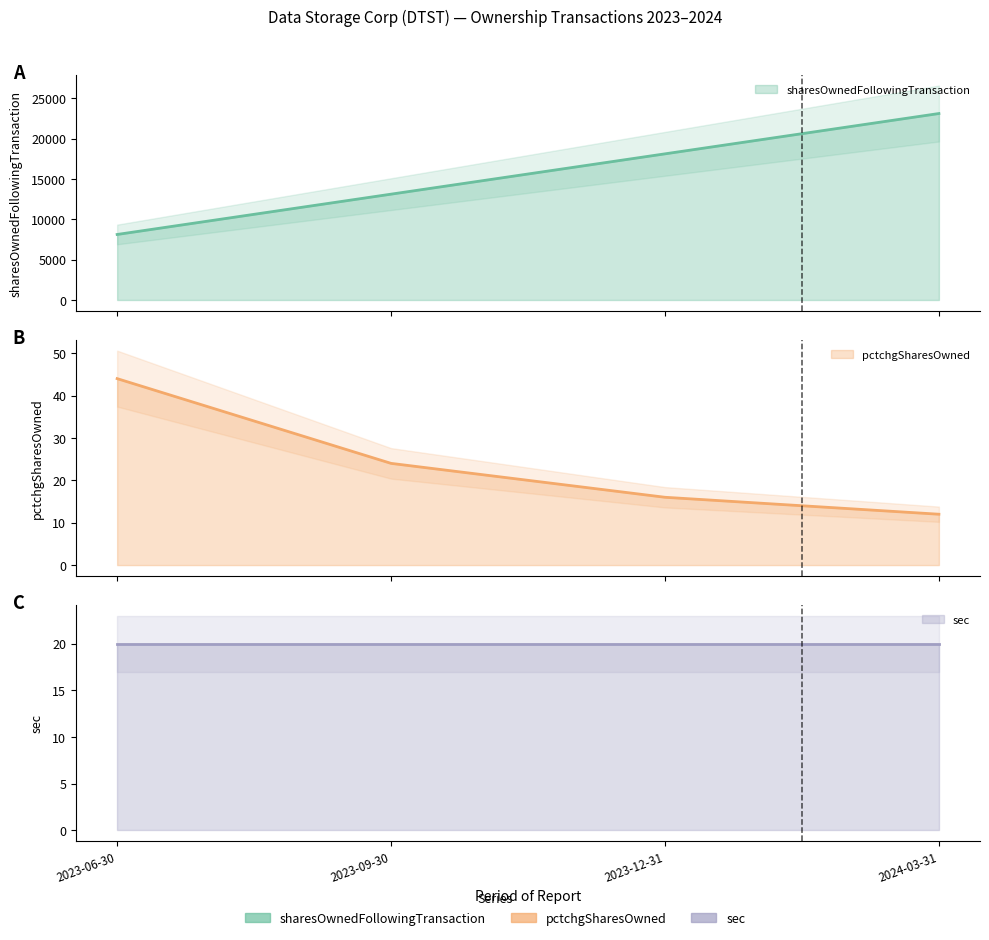

How many categories are shown in the chart?

4